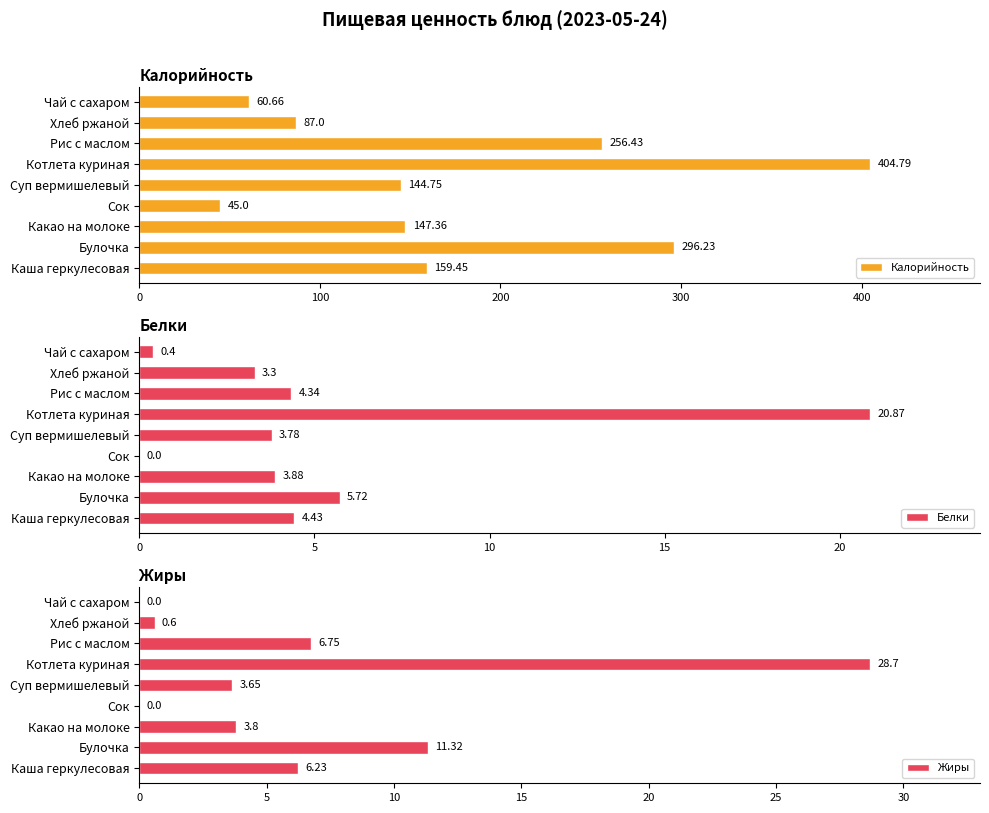

Reading left to right, extract all data points from this chart.

Калорийность: 159.4	296.2	147.4	45.0	144.8	404.8	256.4	87.0	60.7
Белки: 4.4	5.7	3.9	0.0	3.8	20.9	4.3	3.3	0.4
Жиры: 6.2	11.3	3.8	0.0	3.6	28.7	6.8	0.6	0.0